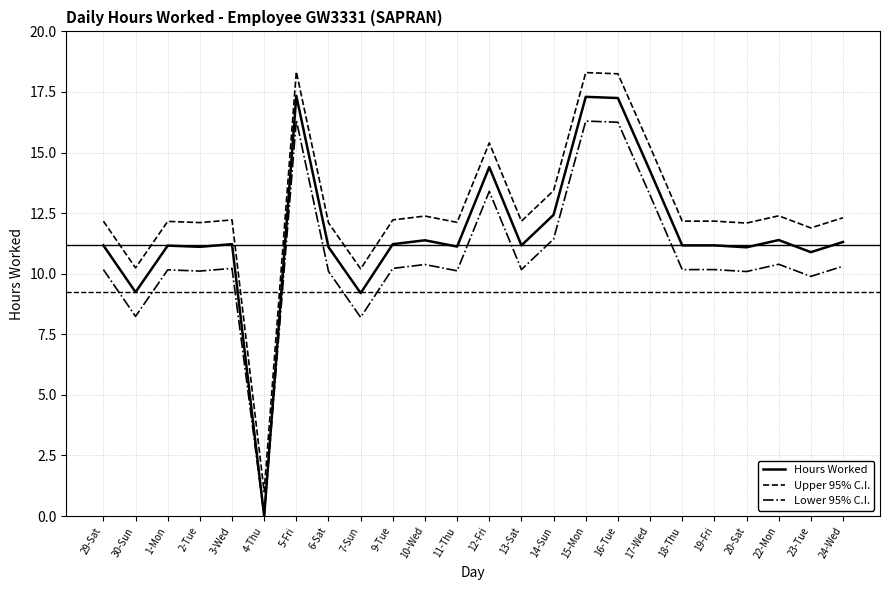

The Upper 95% C.I. series shows 7.9 at 6-Sat. True or false?

False